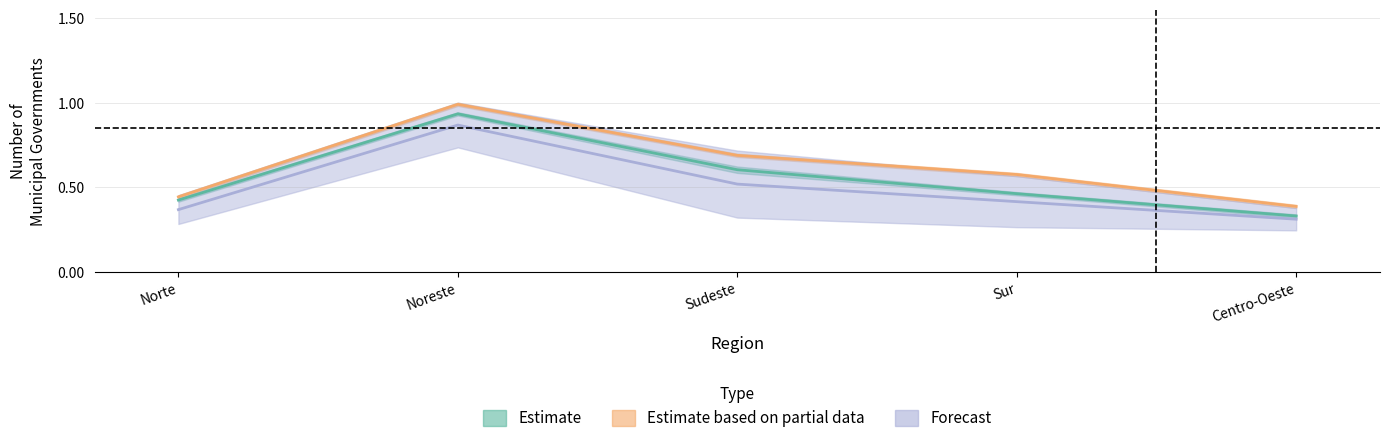

What is the spread (max minus min) of values at Sudeste?

0.2